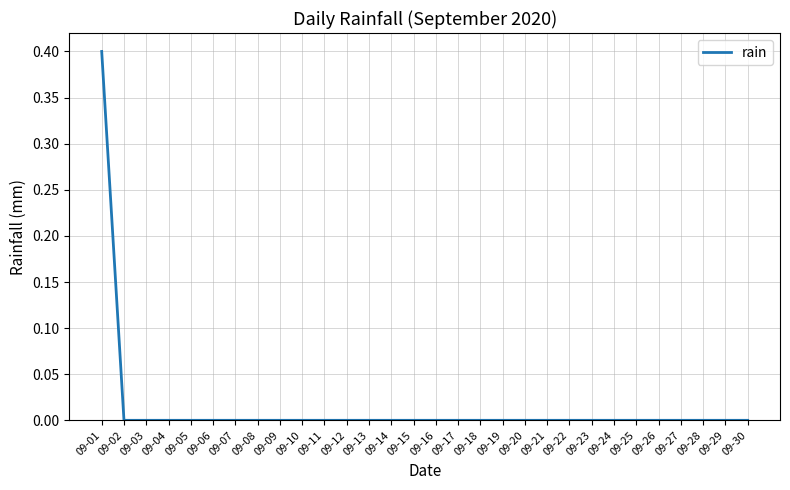

What is the difference between the maximum and minimum values?

0.4